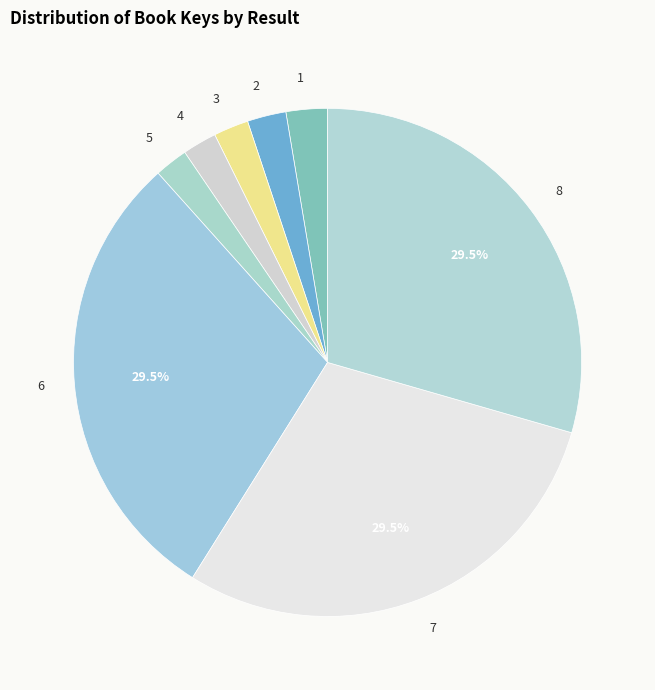

Between 2 and 6, which is larger?

6